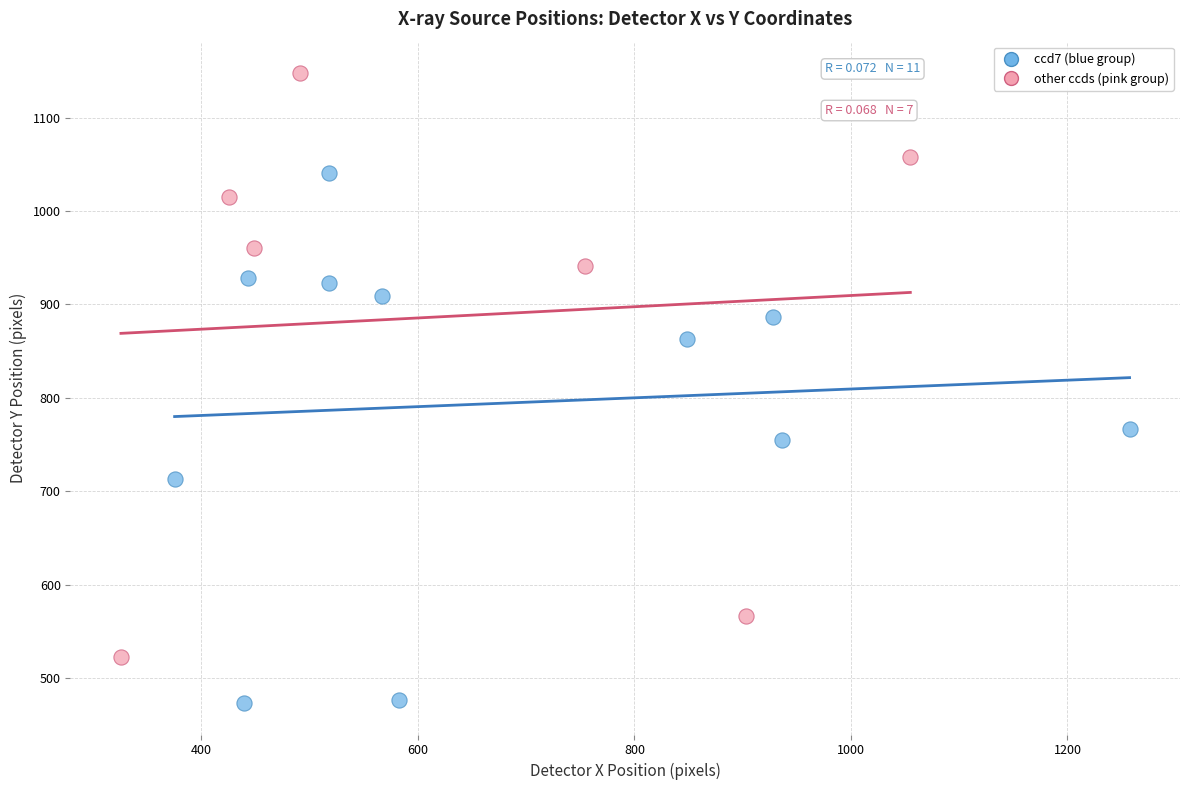

Which series reaches the maximum Y coordinate?

other ccds (pink group)